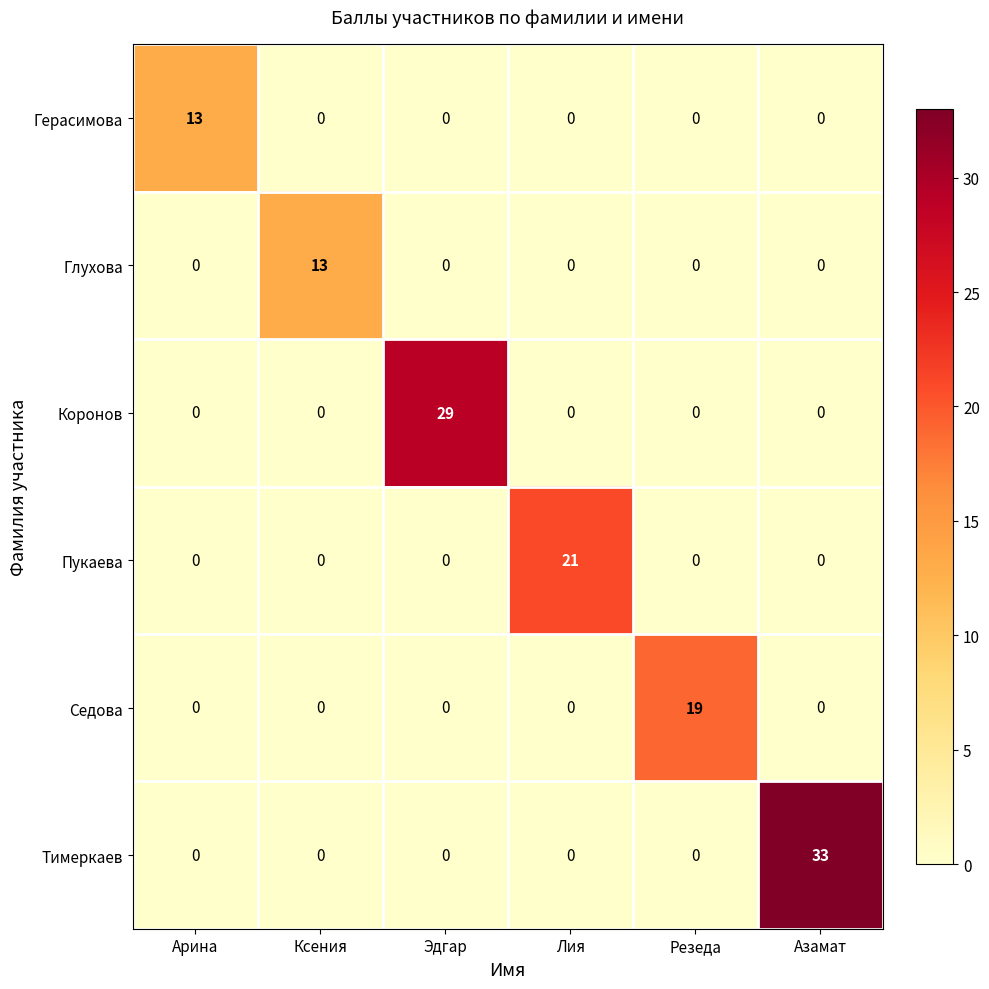

Which series has the largest total across all categories?

Тимеркаев